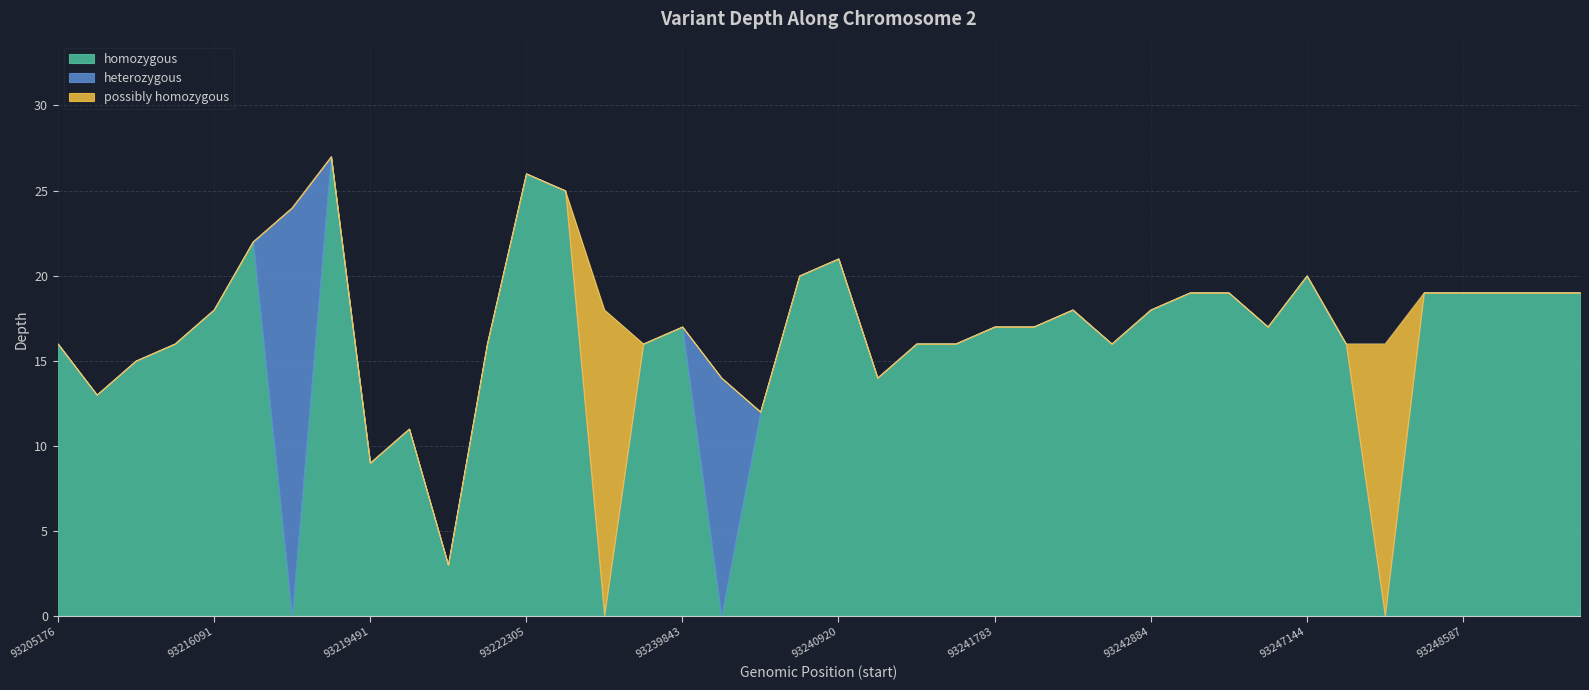

What are all the series names shown in the legend?

homozygous, heterozygous, possibly homozygous